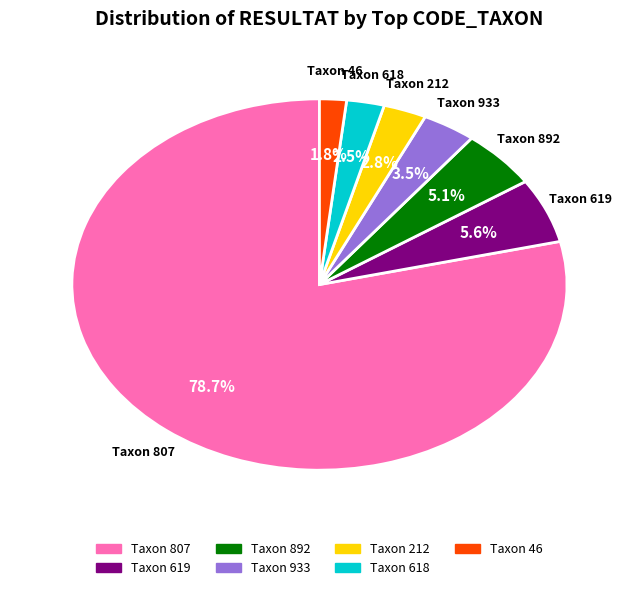

Is there a majority slice in this chart?

Yes